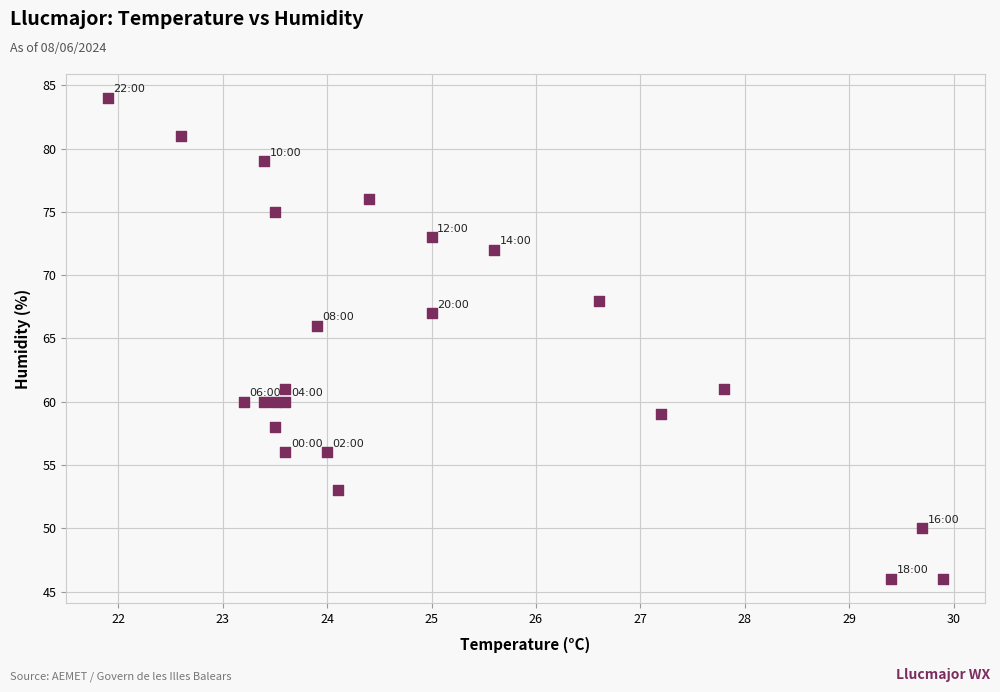

What is the range of Y values (max minus min)?

38